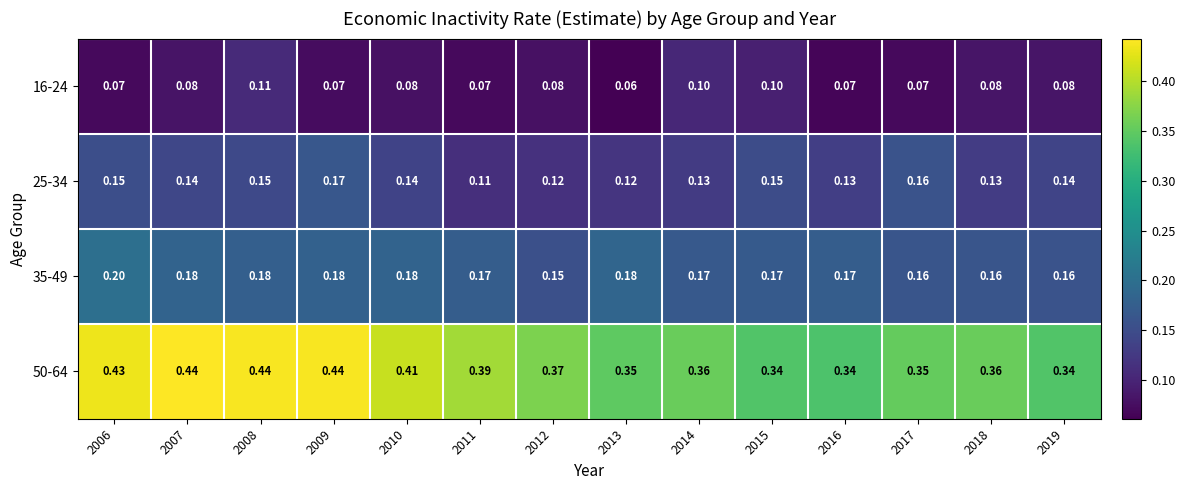

Is the value of 50-64 at 2008 greater than the value of 35-49 at 2006?

Yes